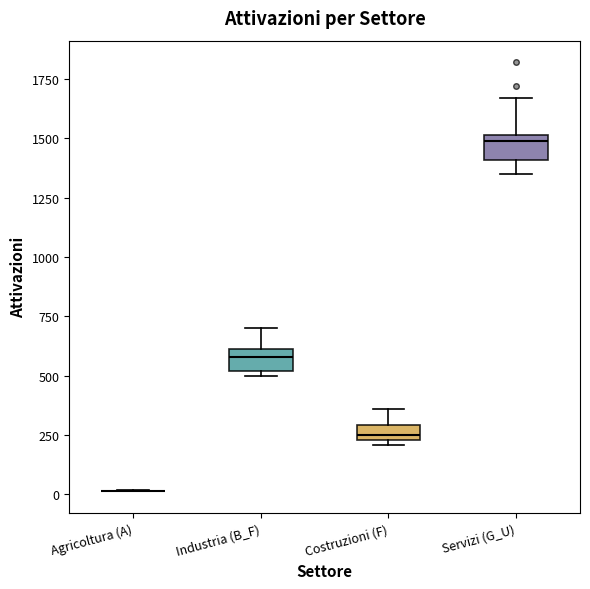

Where does the upper whisker of the box for Servizi (G_U) end on the y-axis? The values are not printed on the chart, so give them approximately, as read against the axis.

1650